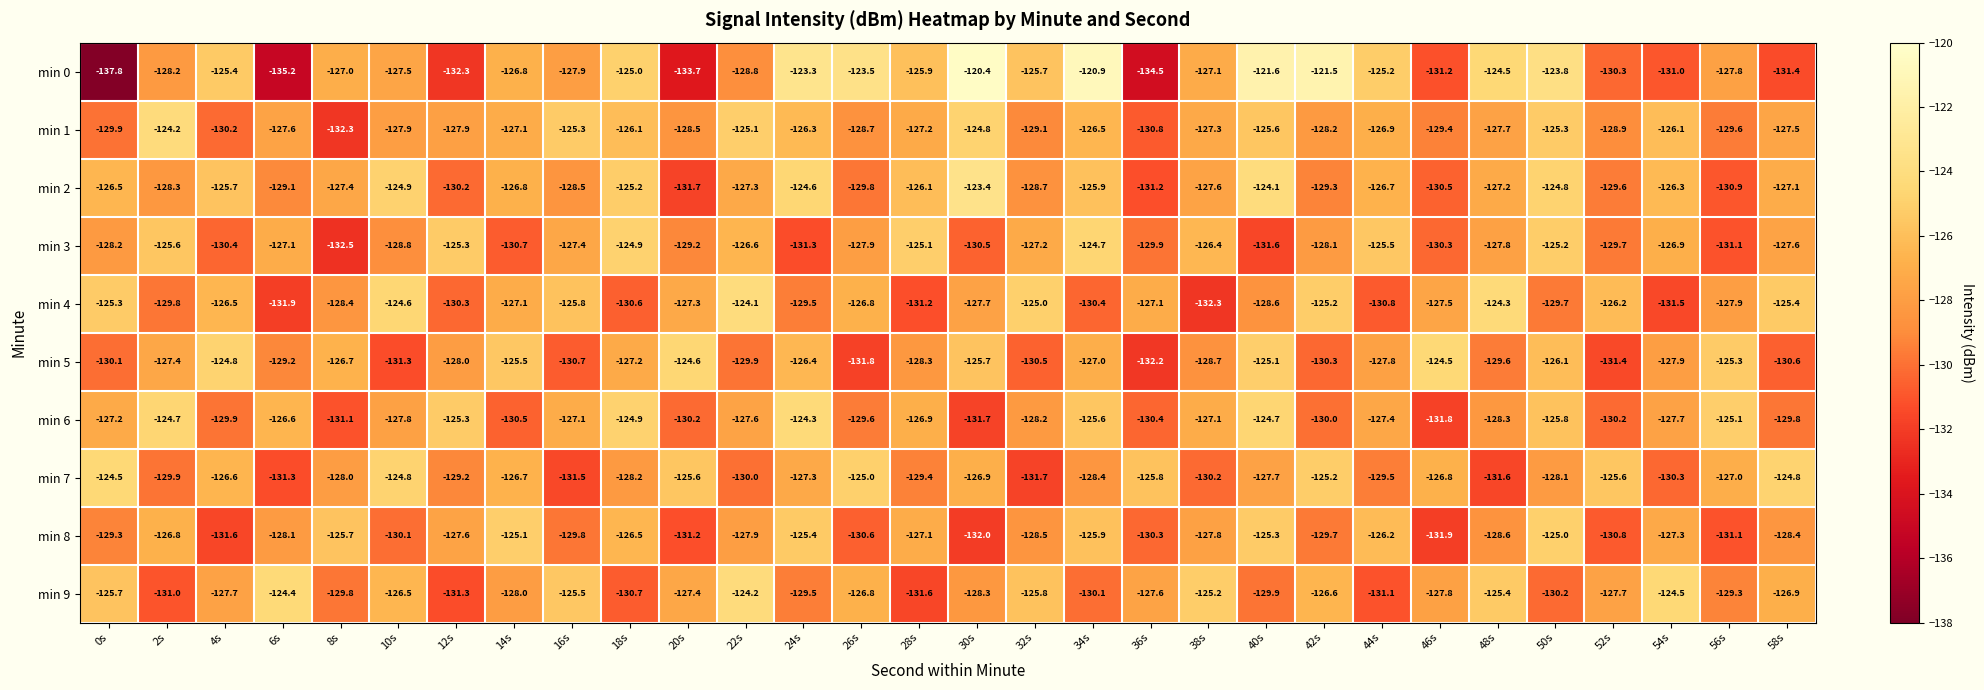

At which label does min 3 reach its peak?

34s